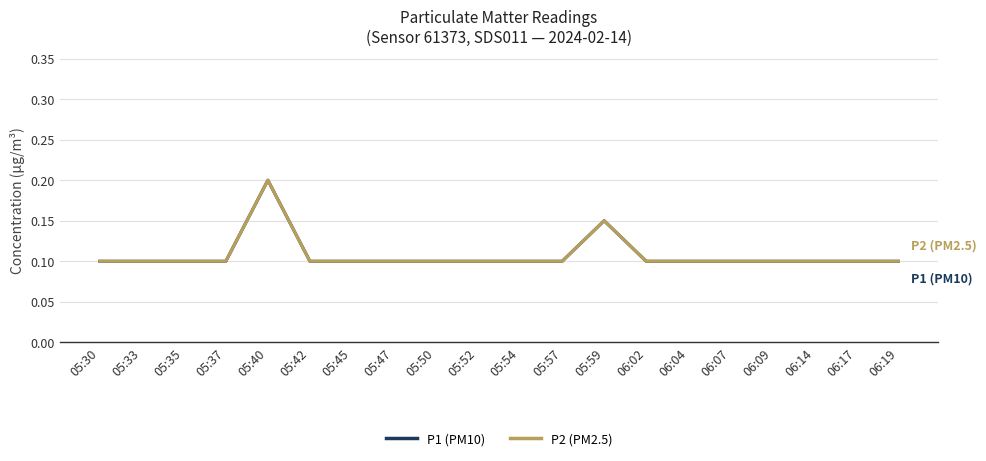

Does the chart have visible grid lines?

Yes